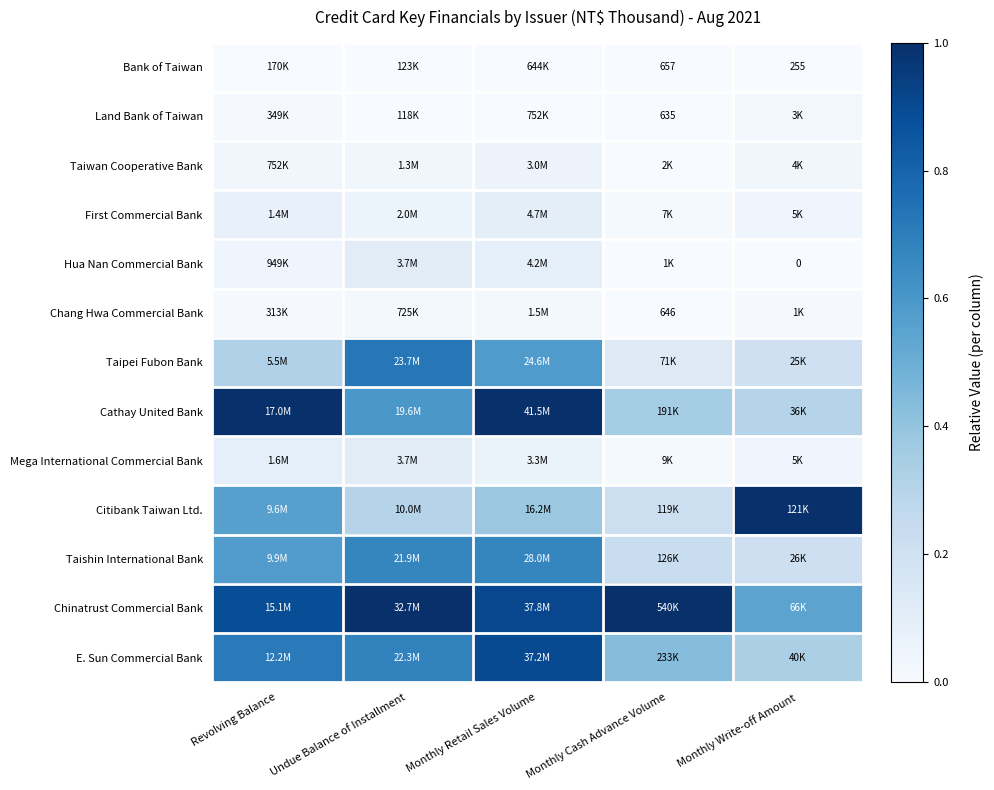

Is it true that Taishin International Bank equals 0.6 at Revolving Balance?

True